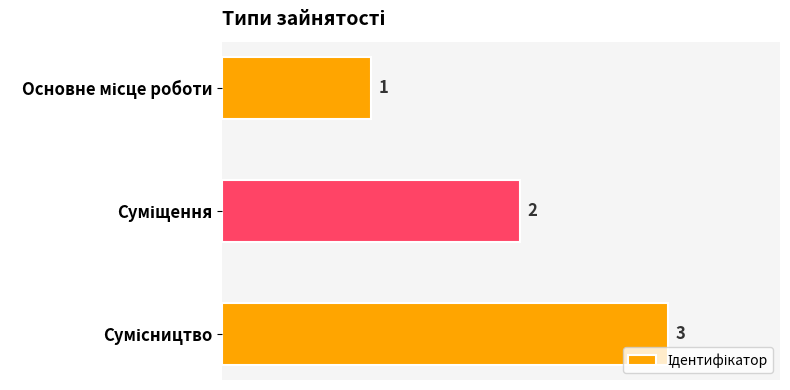

How many data points are less than 2?

1